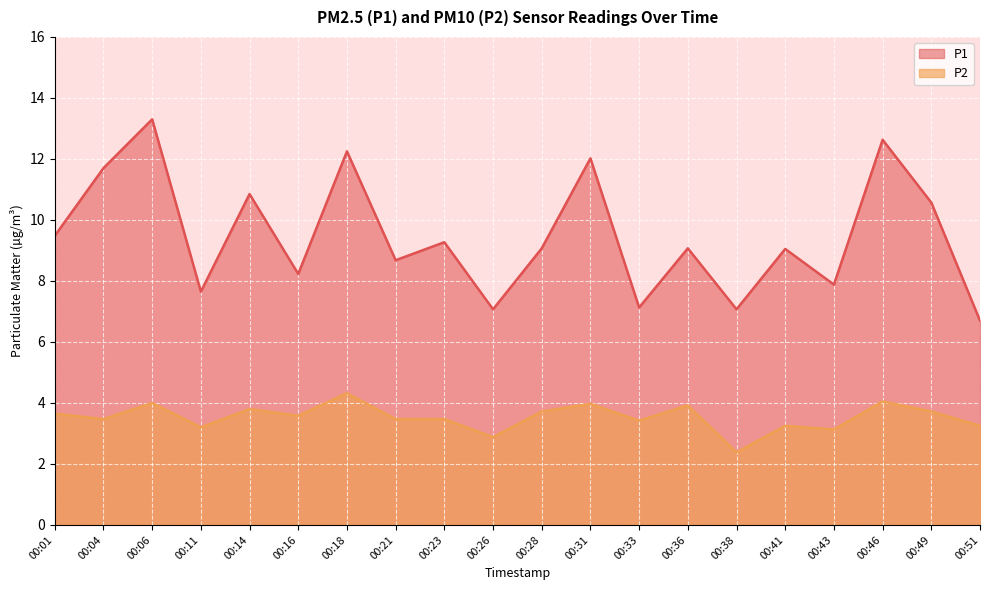

What are all the series names shown in the legend?

P1, P2